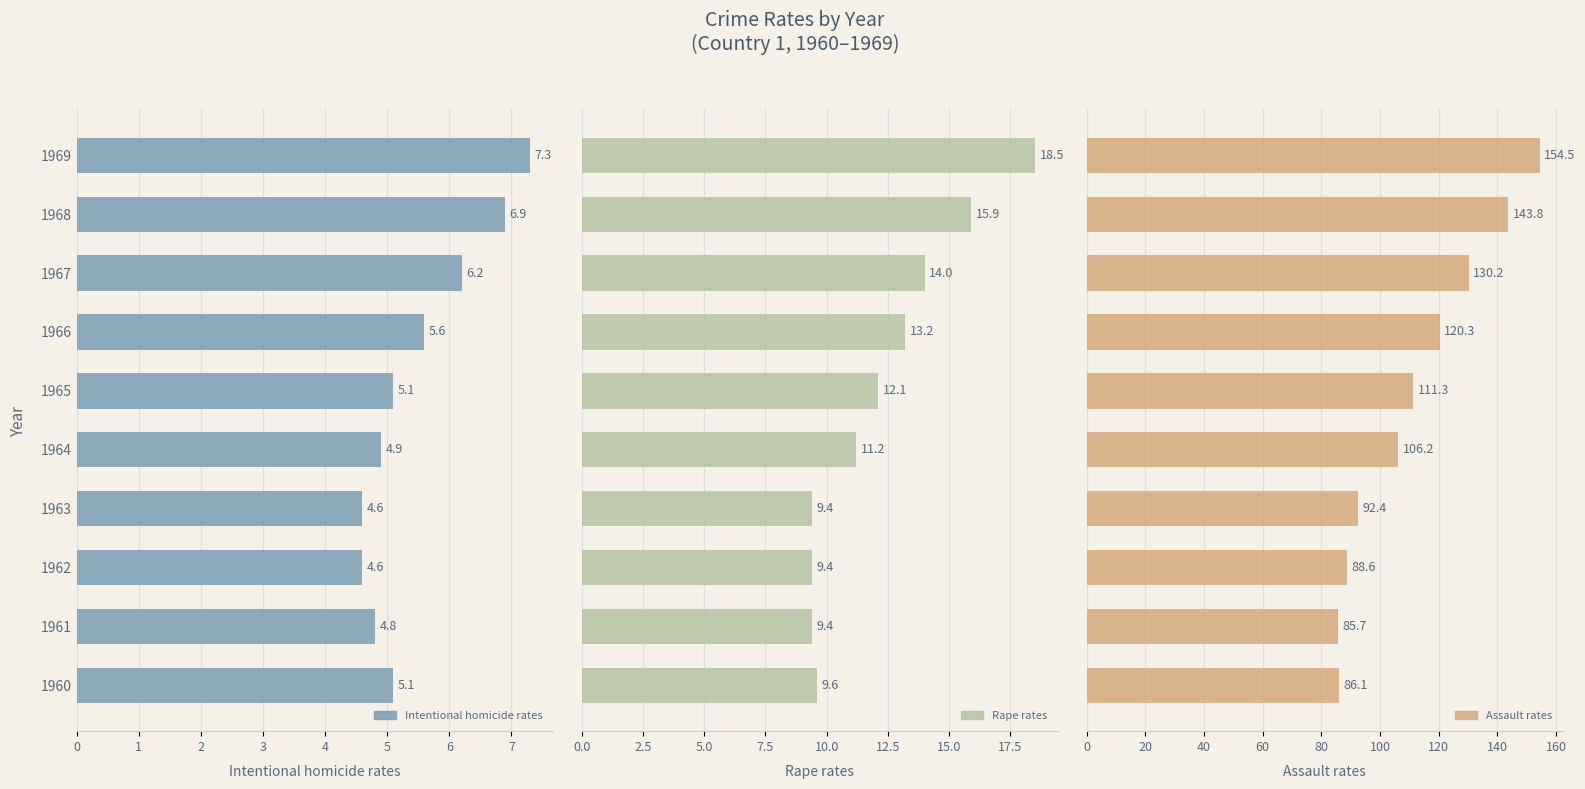

How many bars are there in total?

30